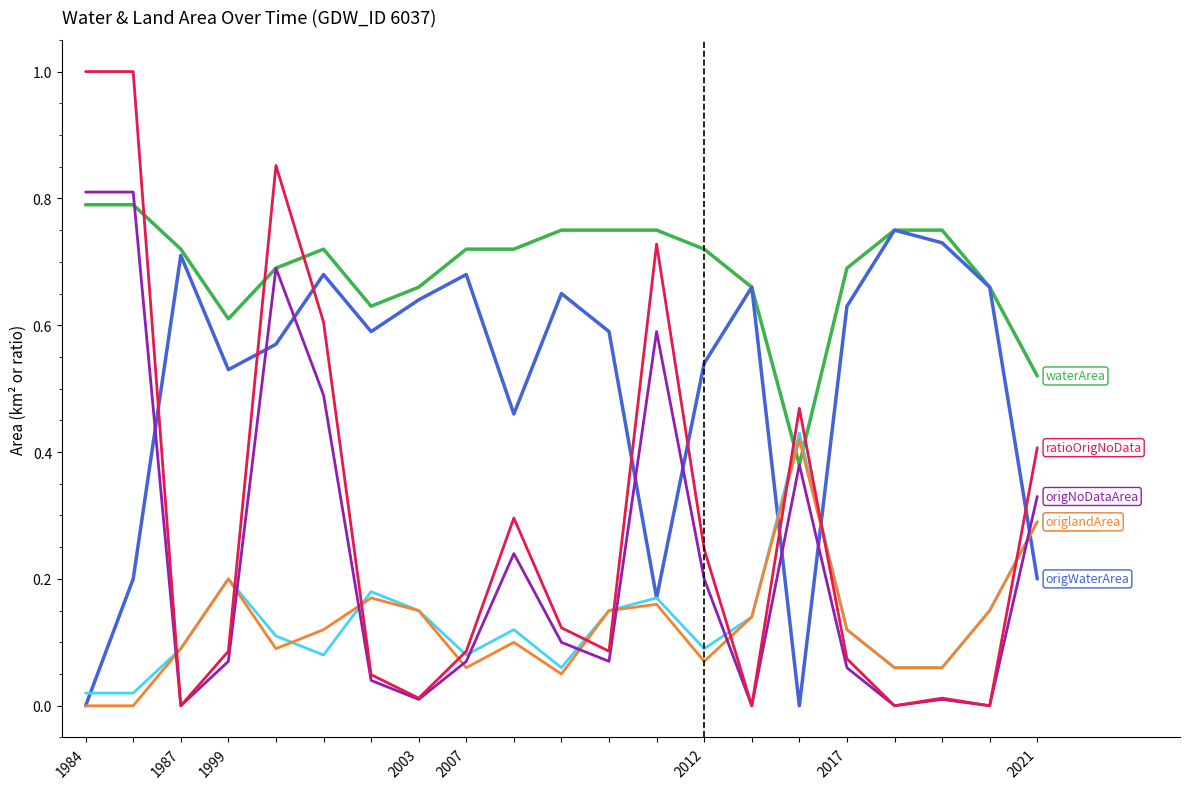

At which category is the sum across all series the highest?

2007